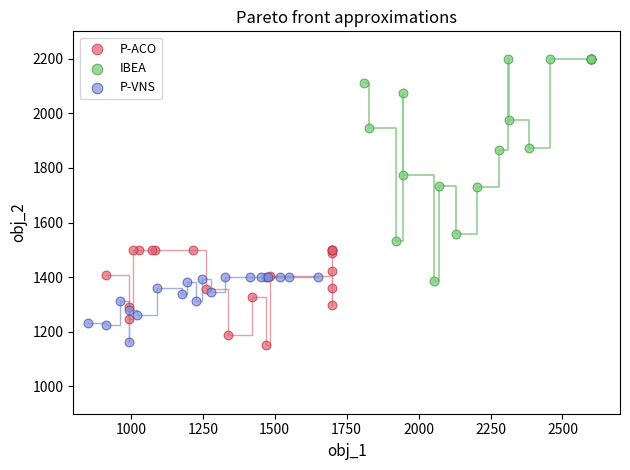

Which series reaches the maximum Y coordinate?

IBEA